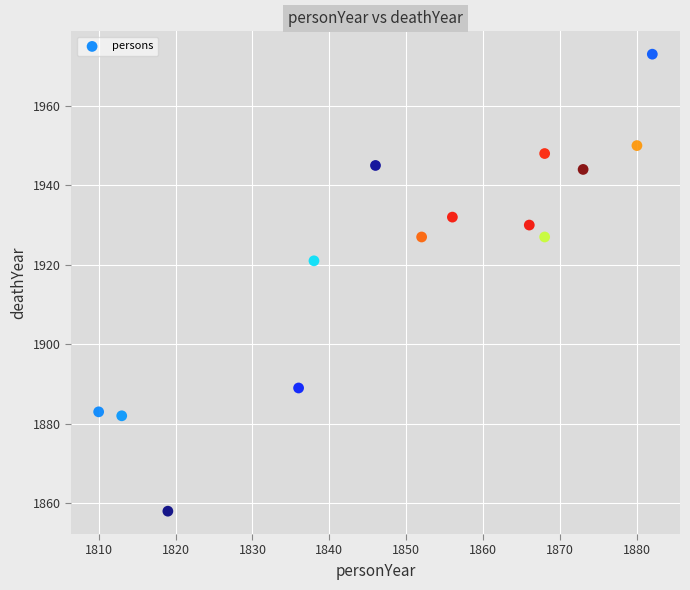

What Y value in the scatter plot is closest to 1915?

1921